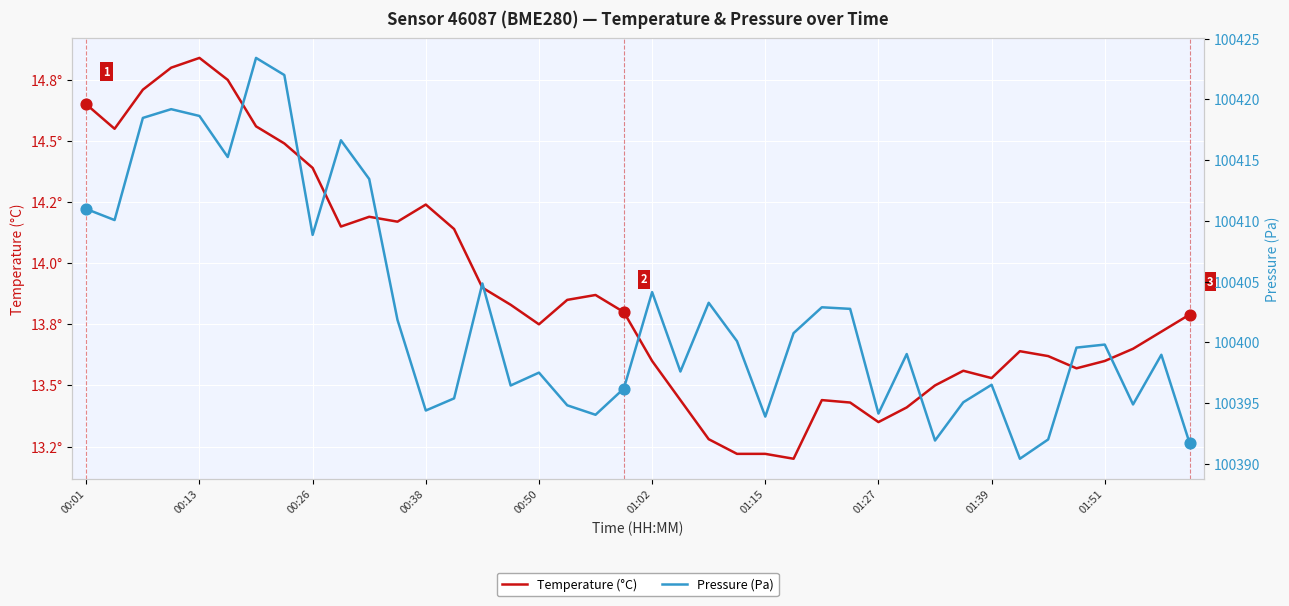

What is the total value across all series at 37?

100408.5